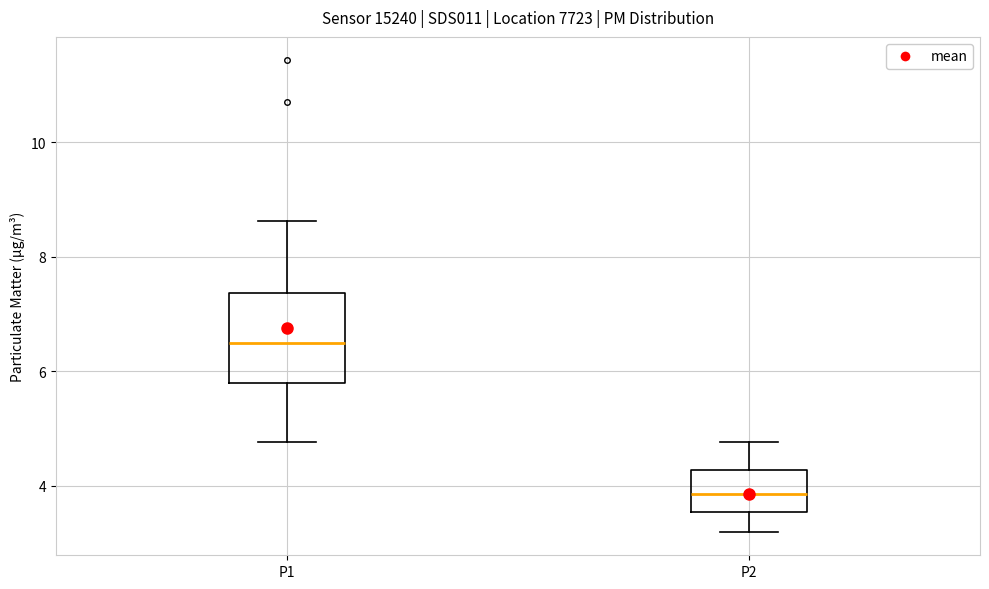

Reading left to right, read every box against the y-axis: the position of its median line, the range the box covers, and the ends of its whiskers. The values are not printed on the chart, so give them approximately, as read against the axis.

P1: median 6.6, box 5.8 to 7.4, whiskers 4.8 to 8.6
P2: median 3.8, box 3.6 to 4.2, whiskers 3.2 to 4.8